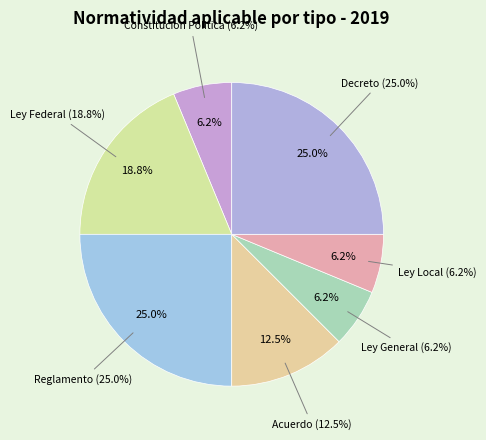

How much of the chart is everything except Ley General?

93.8%